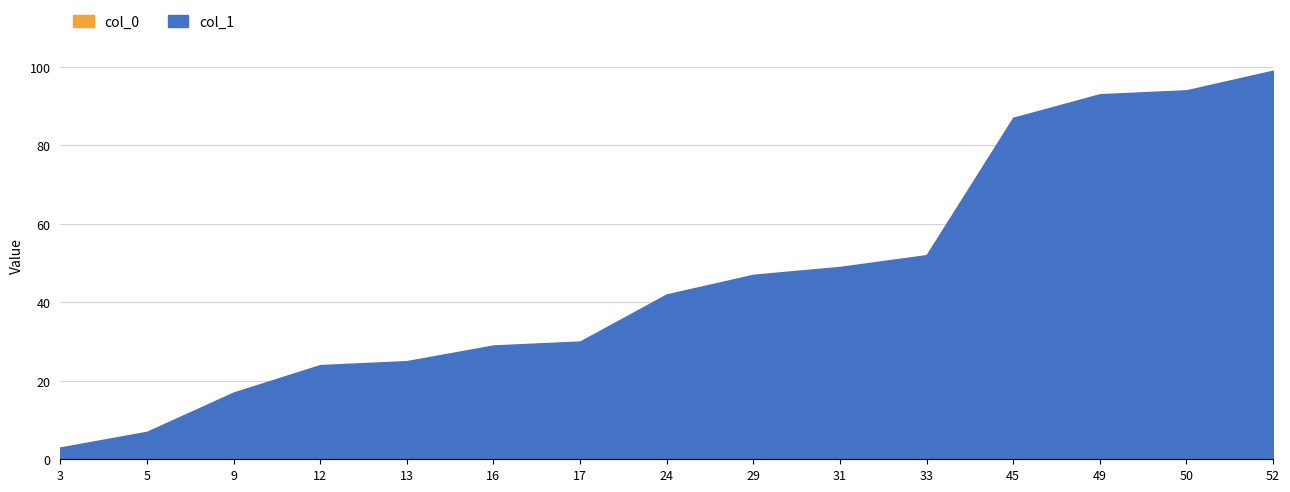

What are all the series names shown in the legend?

col_0, col_1